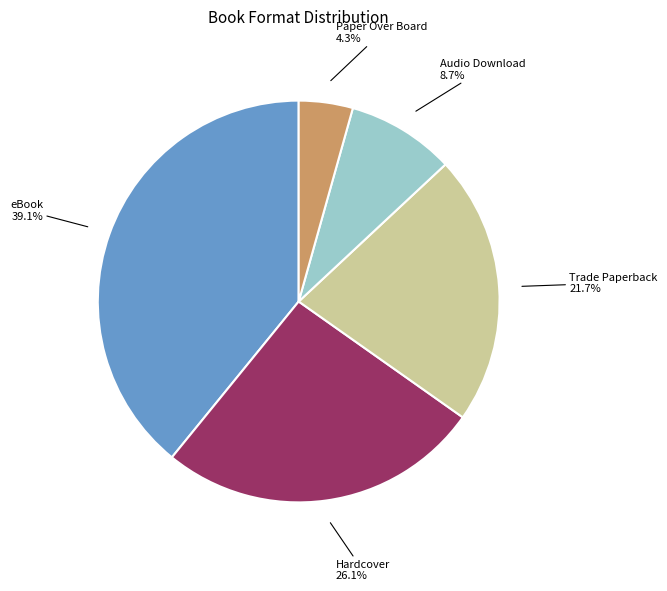

Count the number of slices in the pie.

5